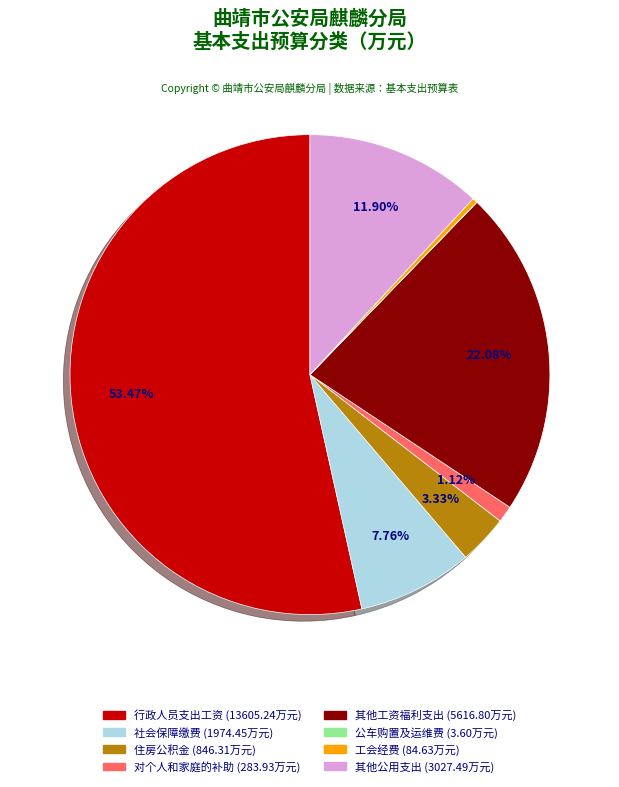

The 其他工资福利支出 slice represents 22% of the pie. True or false?

True